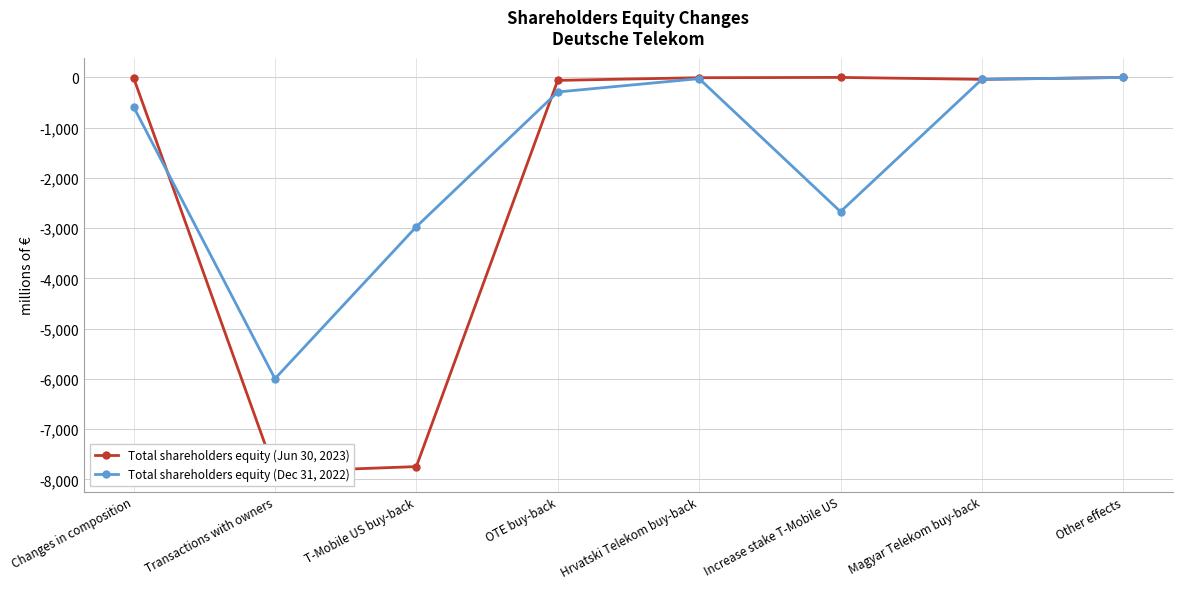

At which category does the chart reach its peak across all series?

Increase stake T-Mobile US